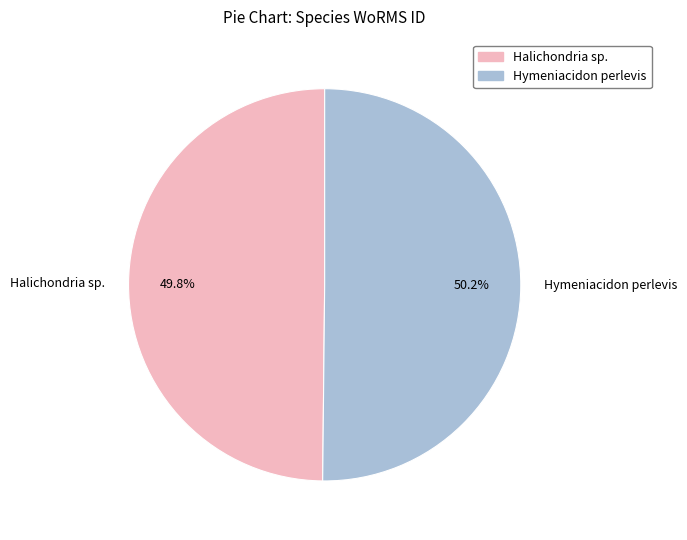

What is the total percentage of Hymeniacidon perlevis and Halichondria sp.?

100.0%